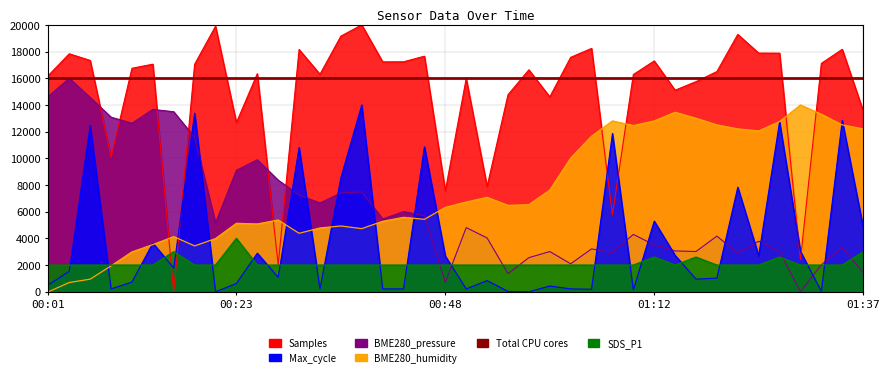

Which has a higher value, 00:04 or 00:33?

00:04